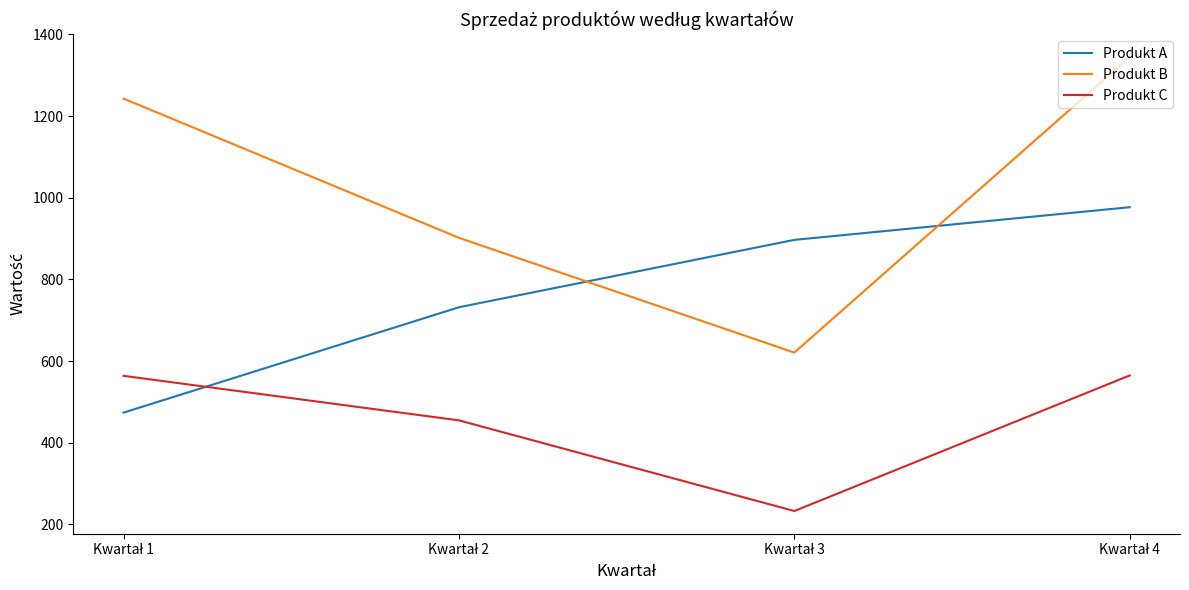

How many lines are shown in the chart?

3